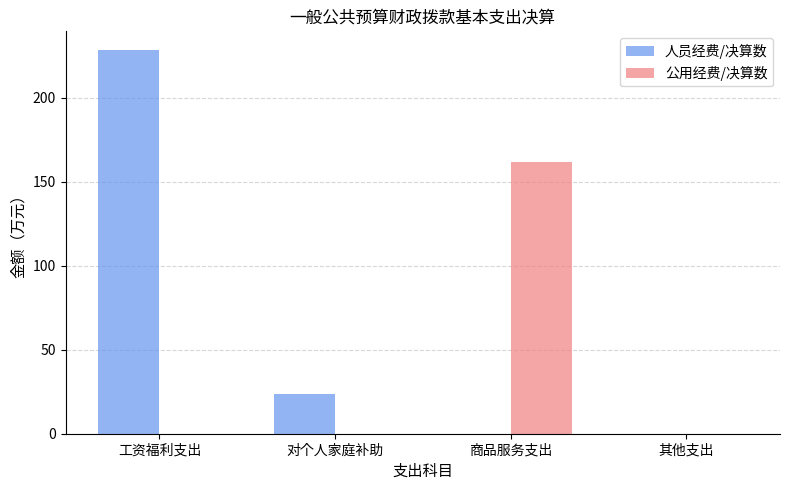

What is the average value of the 公用经费/决算数 series?

40.4